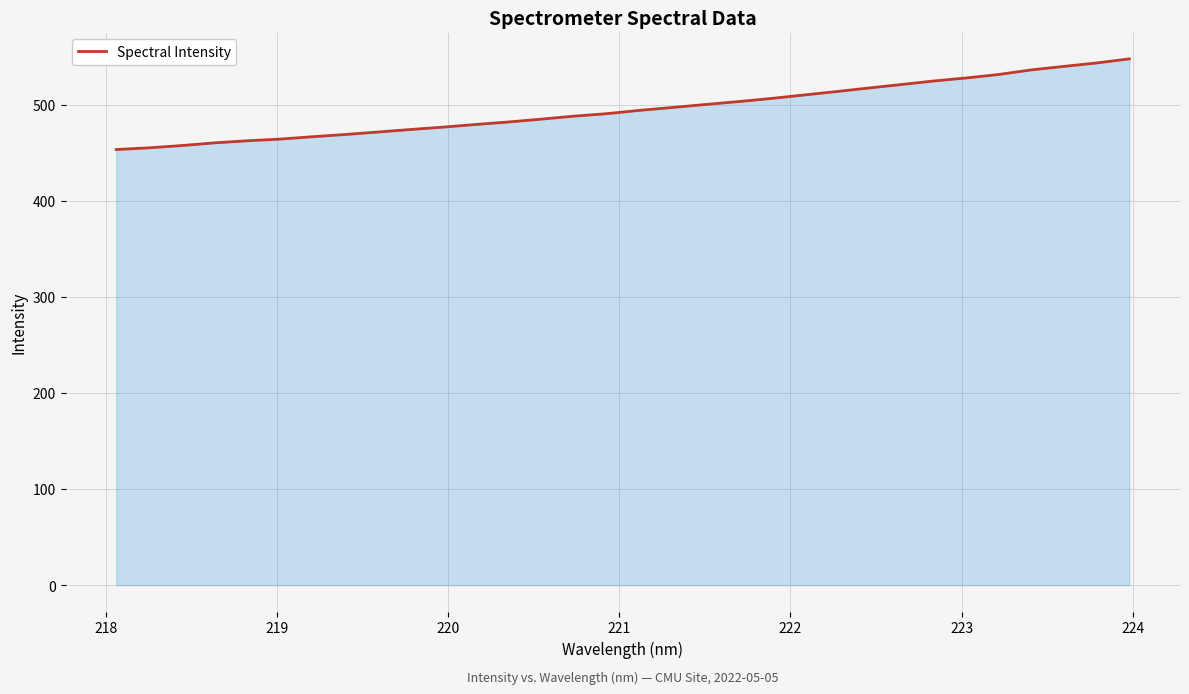

What is the difference between the maximum and minimum values?

94.4